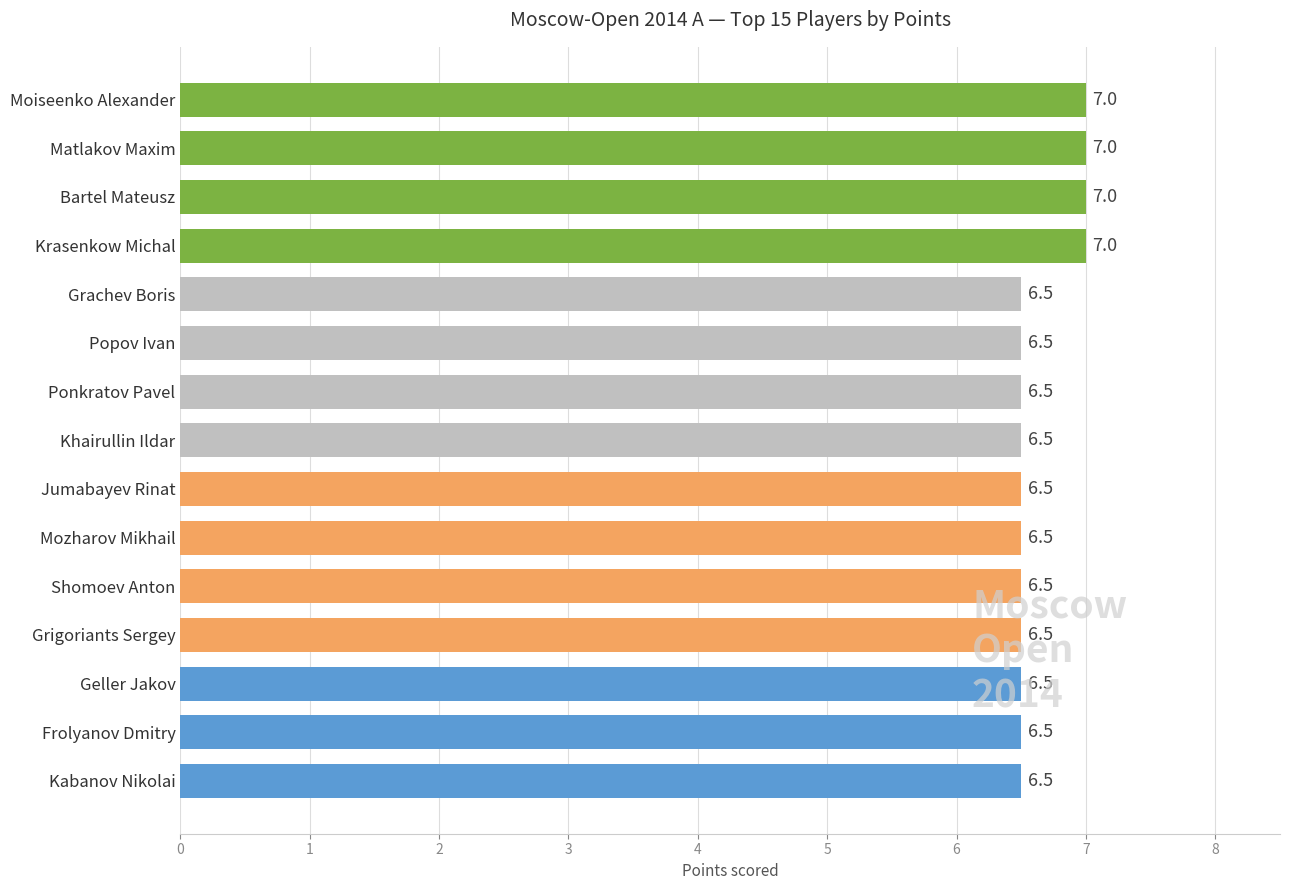

True or false: the data shows 9.7 at Grigoriants Sergey.

False